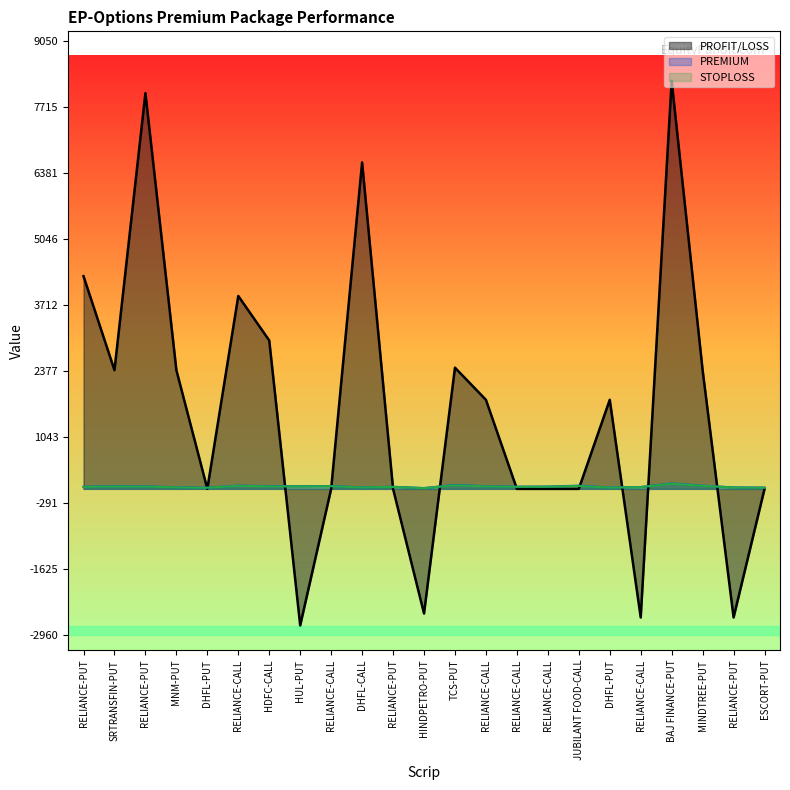

In STOPLOSS, how many points are lower than both neighbors (excluding endpoints)?

6